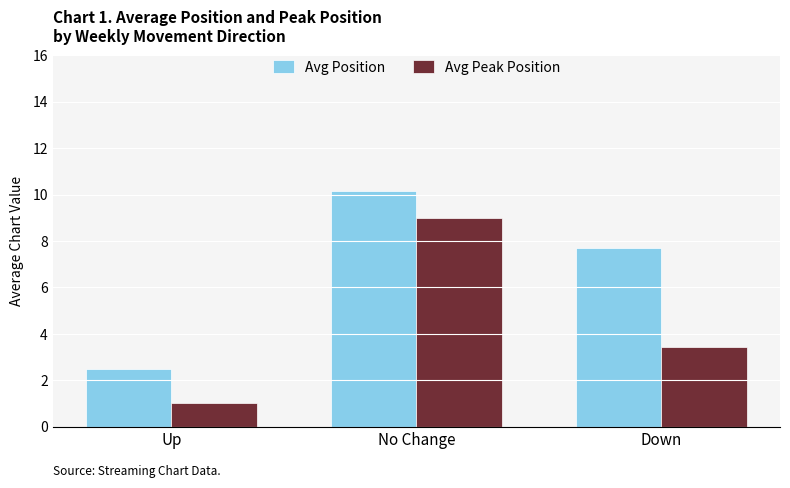

At how many categories does at least one series exceed 4?

2